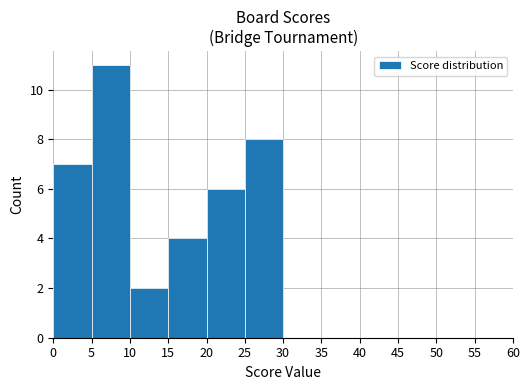

Reading left to right, transcribe all the data shown in this chart.

0=7	5=11	10=2	15=4	20=6	25=8	30=0	35=0	40=0	45=0	50=0	55=0